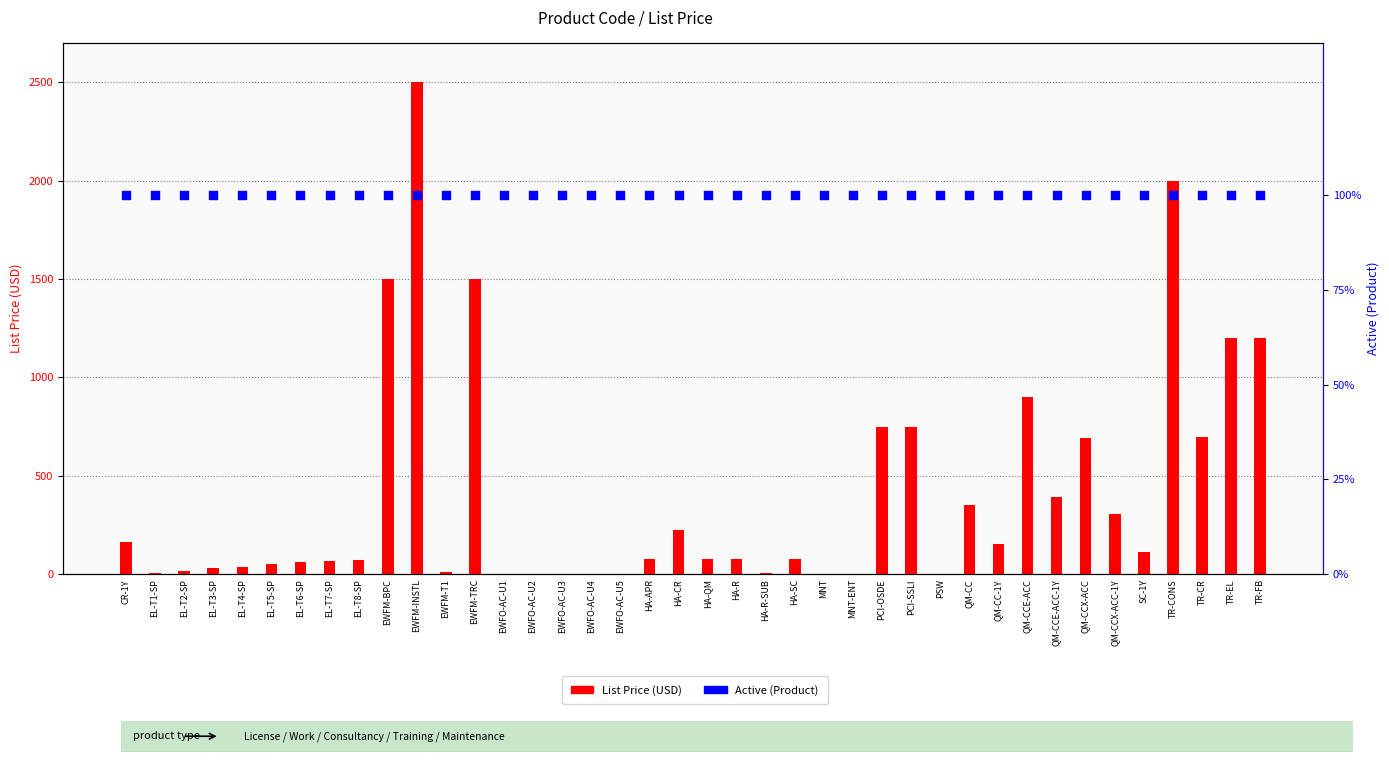

Which series reaches the minimum Y coordinate?

List Price (USD)